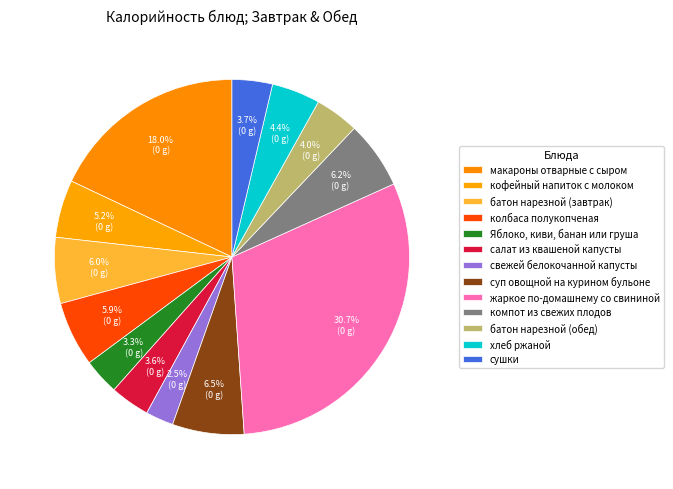

What percentage is the батон нарезной (обед) slice, to the nearest percent?

4%